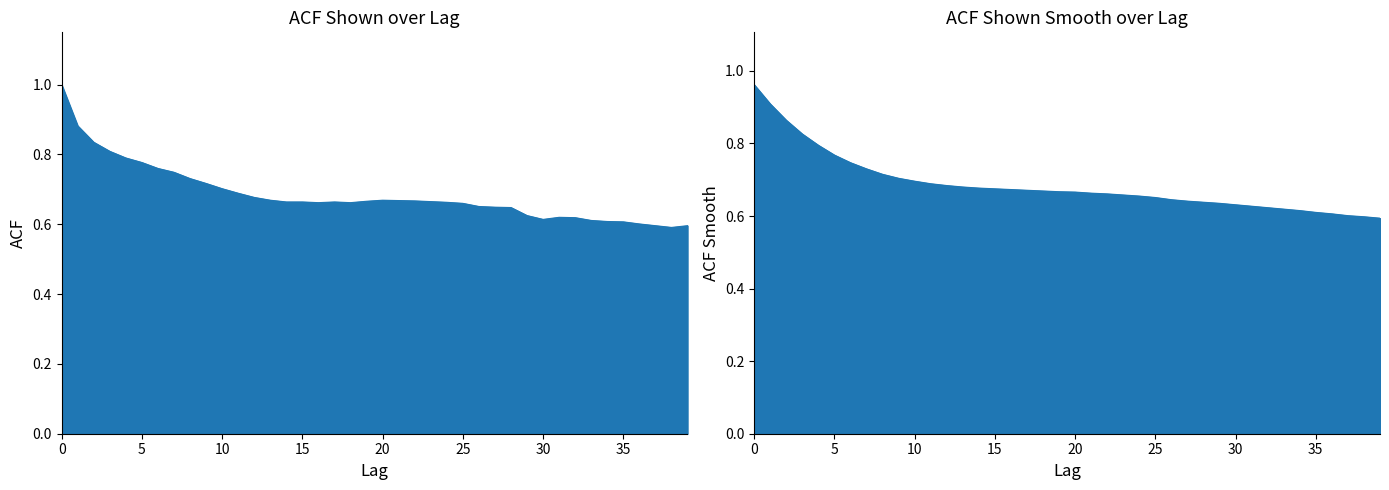

What is the difference between the acf_shown values at 19 and 33?

0.1